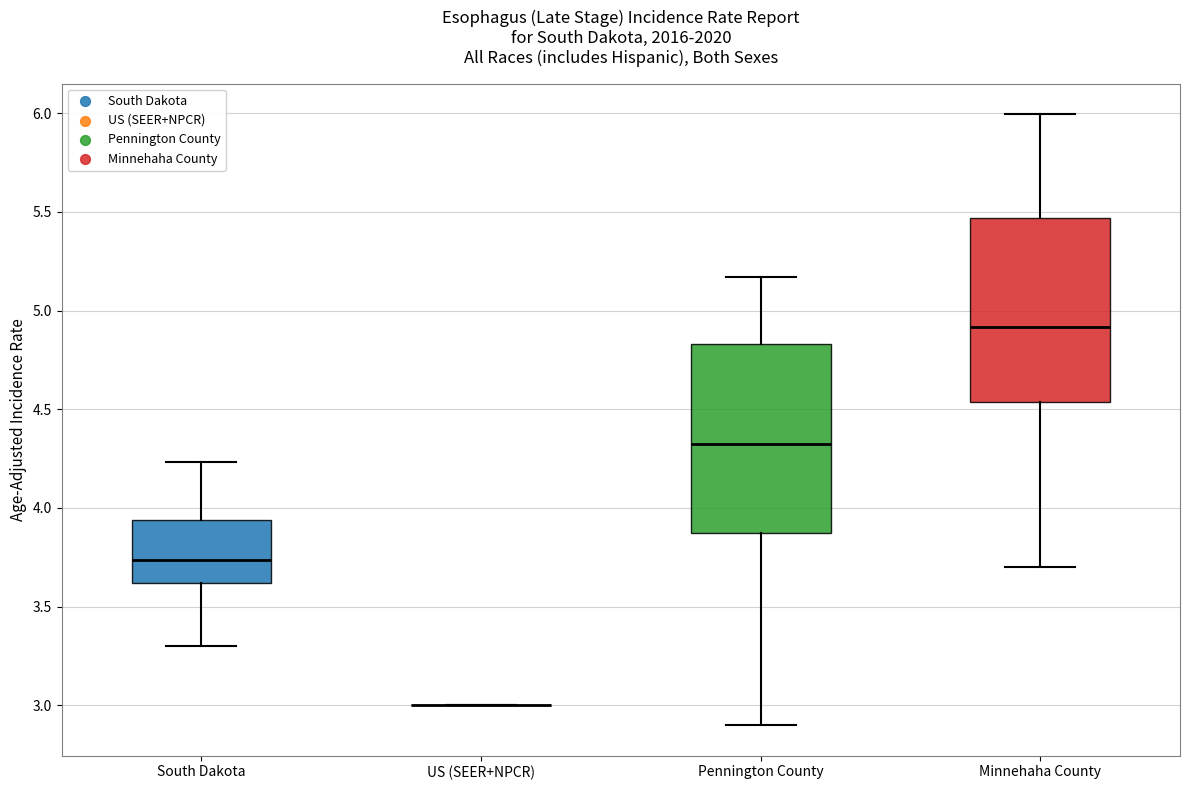

Reading left to right, transcribe this box plot: for each box, give where its median line is, the range the box spans, and where its two whiskers end, as read against the y-axis. The values are not printed on the chart, so give them approximately, as read against the axis.

South Dakota: median 3.75, box 3.60 to 3.95, whiskers 3.30 to 4.25
US (SEER+NPCR): box collapsed to a line at 3.00, whiskers 3.00 to 3.00
Pennington County: median 4.30, box 3.90 to 4.85, whiskers 2.90 to 5.15
Minnehaha County: median 4.90, box 4.55 to 5.45, whiskers 3.70 to 6.00